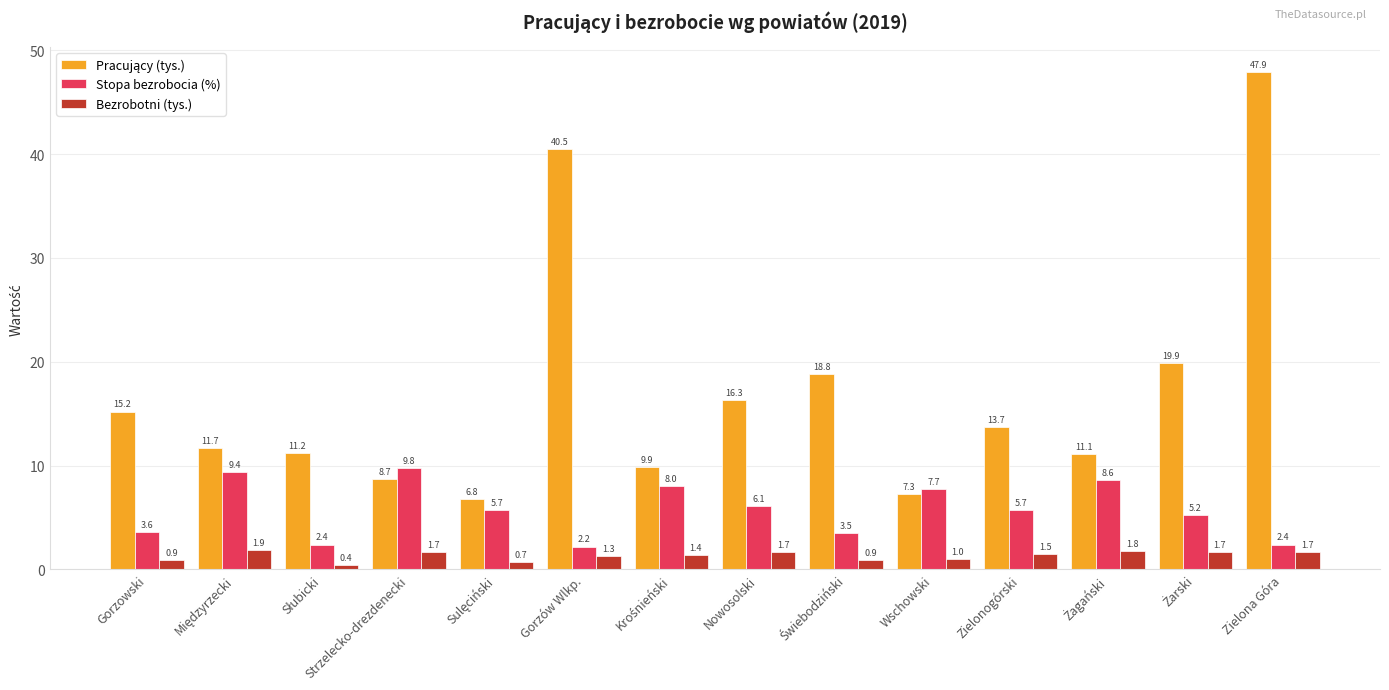

At which category is the sum across all series the highest?

Zielona Góra